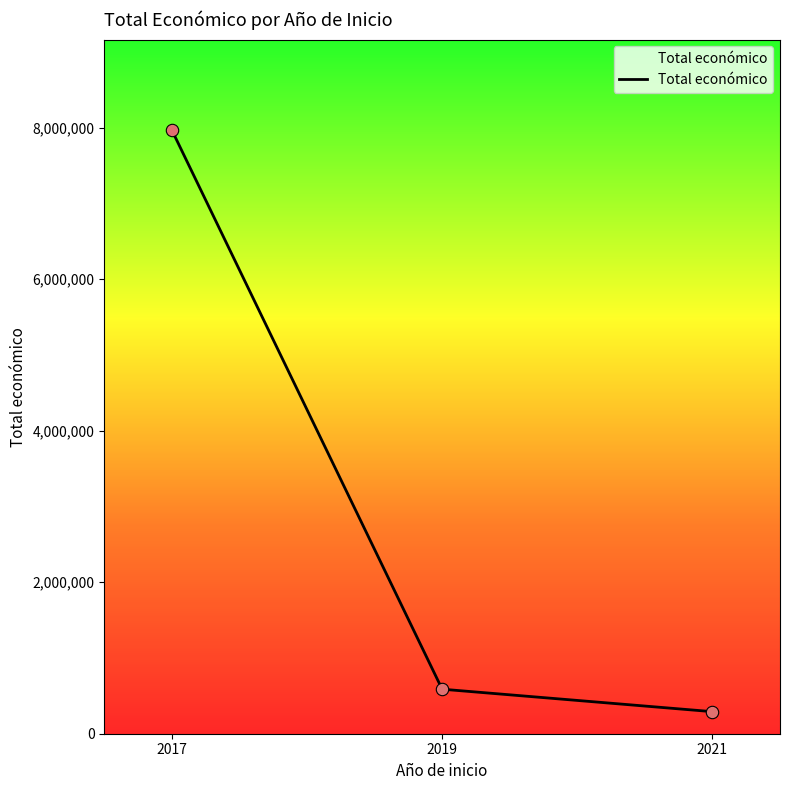

Between 2019 and 2021, which is larger?

2019